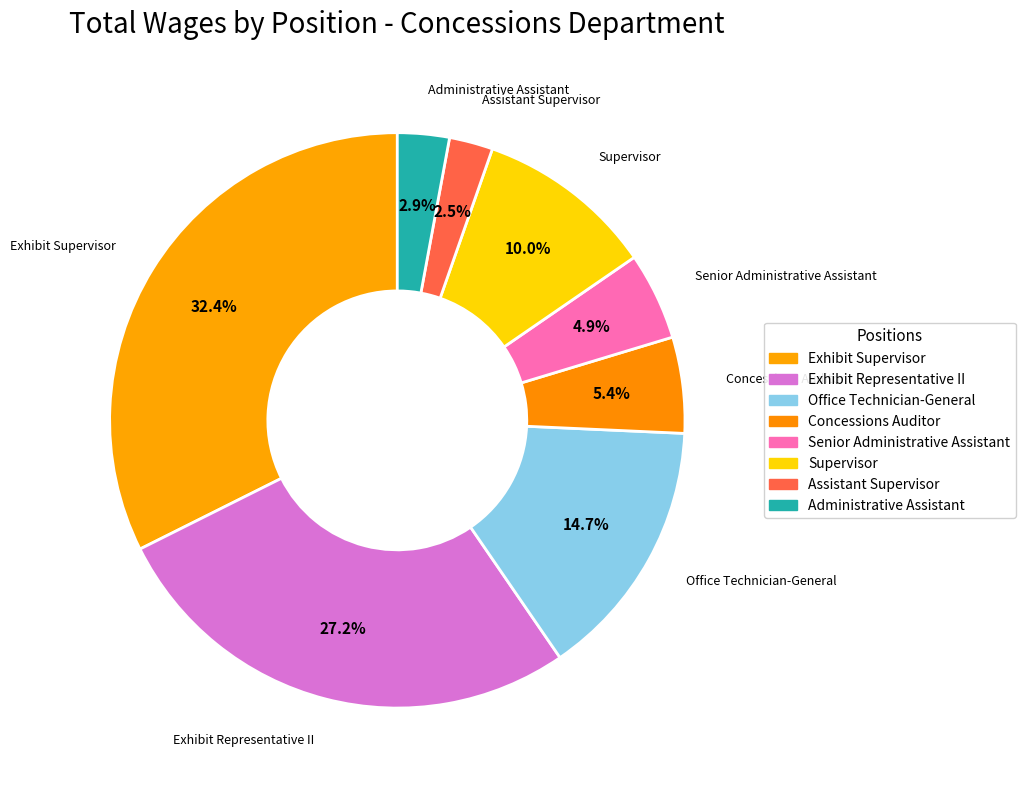

Which category has the smallest portion of the pie?

Assistant Supervisor